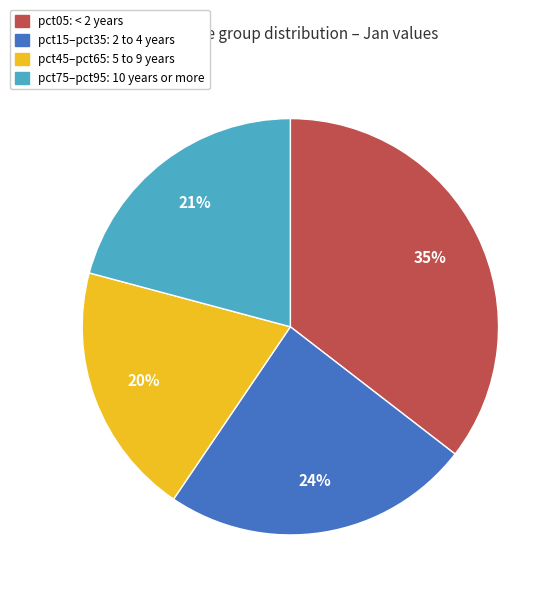

Is there any slice that represents more than half of the pie?

No